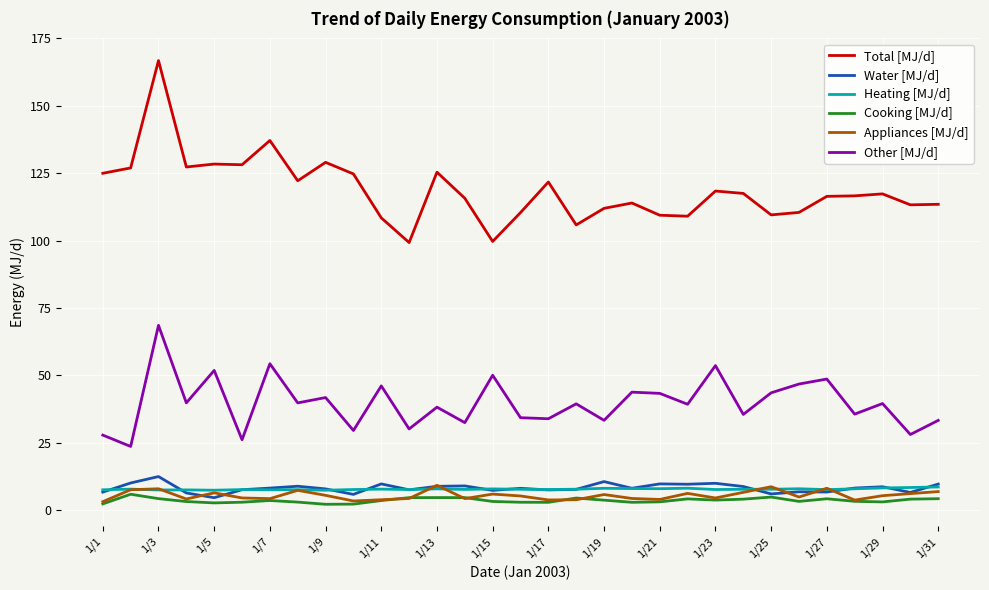

Which series has the largest total across all categories?

Total [MJ/d]